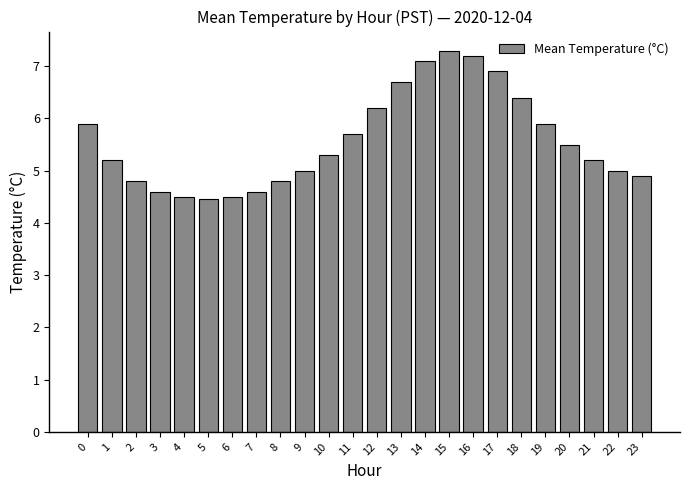

Reading right to left, extract all data points from this chart.

23=4.9	22=5.0	21=5.2	20=5.5	19=5.9	18=6.4	17=6.9	16=7.2	15=7.3	14=7.1	13=6.7	12=6.2	11=5.7	10=5.3	9=5.0	8=4.8	7=4.6	6=4.5	5=4.5	4=4.5	3=4.6	2=4.8	1=5.2	0=5.9